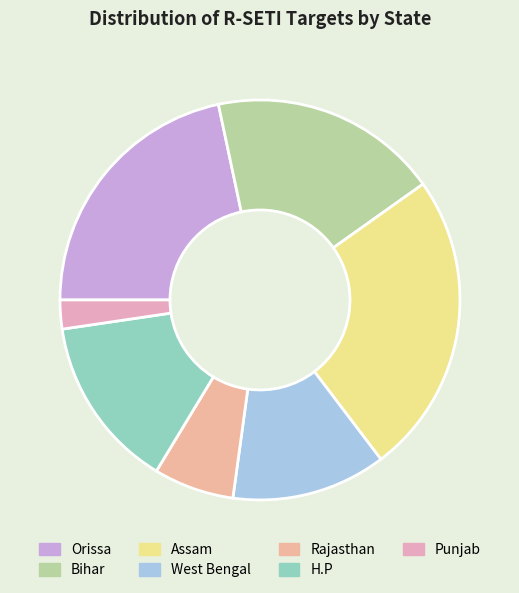

How many slices are in this pie chart?

7